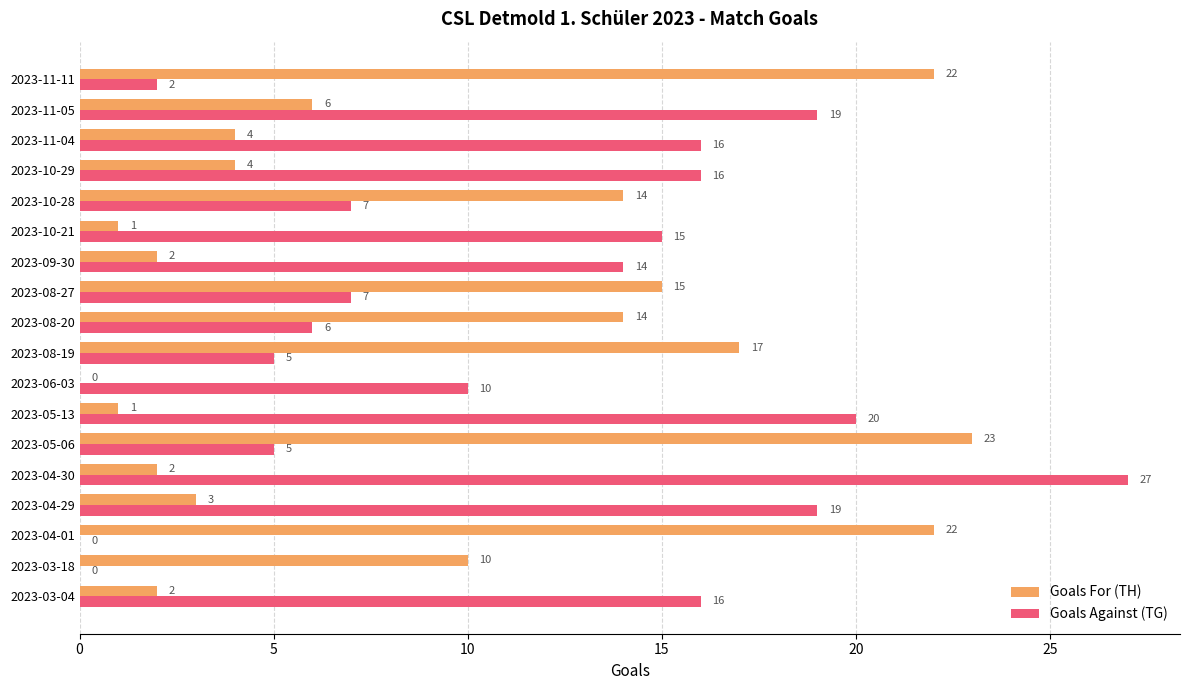

What is the total value across all series at 2023-06-03?

10